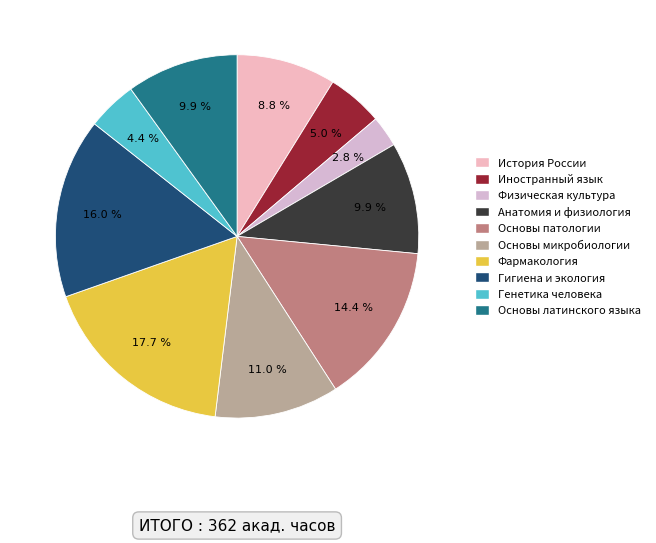

Which has a higher value, Физическая культура or Фармакология?

Фармакология